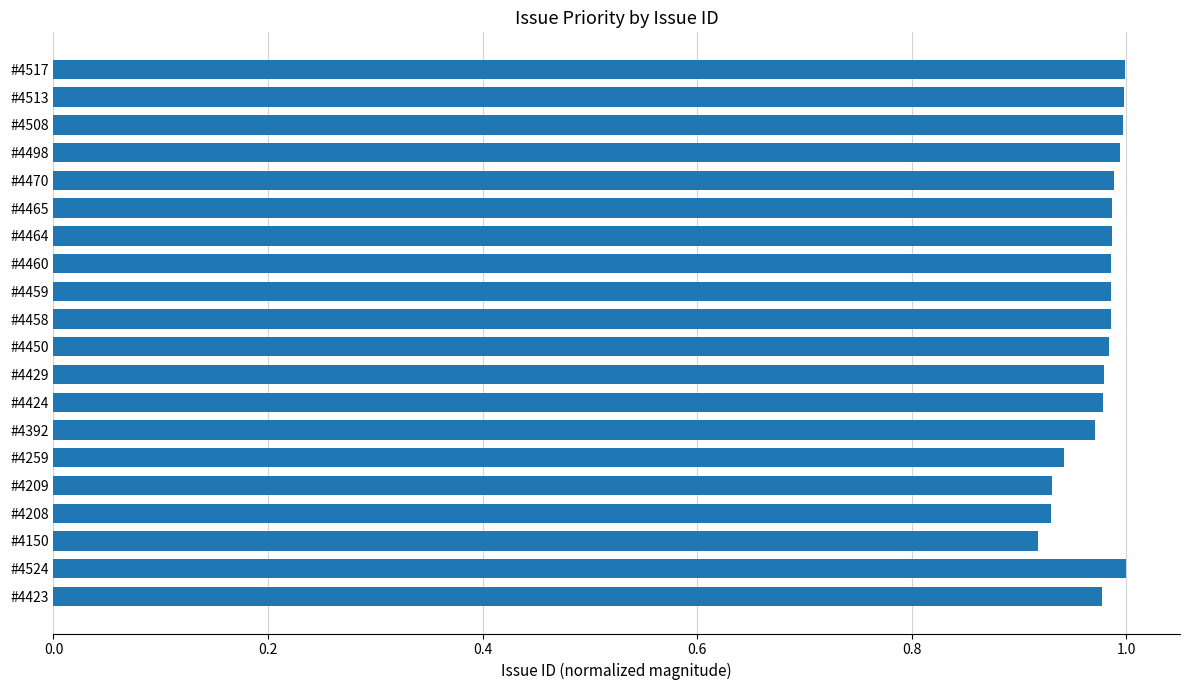

What is the label of the 9th bar from the bottom?

#4429